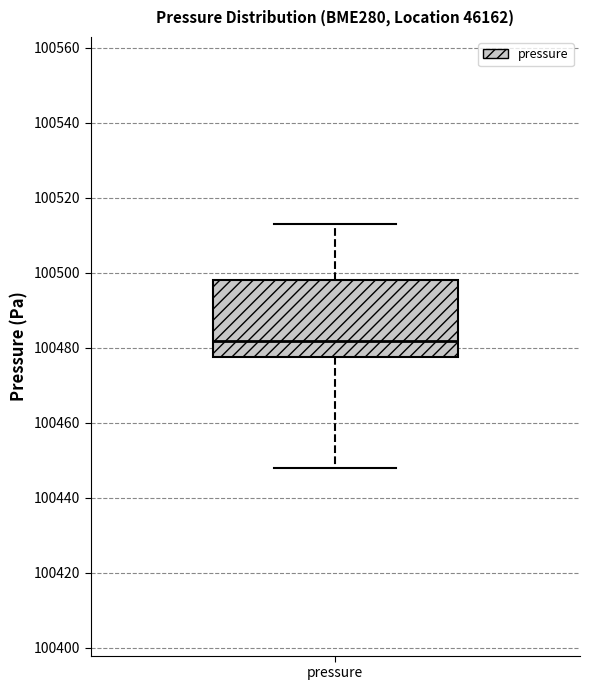

Transcribe this box plot: give where the median line is, the range the box spans, and where the two whiskers end, as read against the y-axis. The values are not printed on the chart, so give them approximately, as read against the axis.

median 100482, box 100478 to 100498, whiskers 100448 to 100512